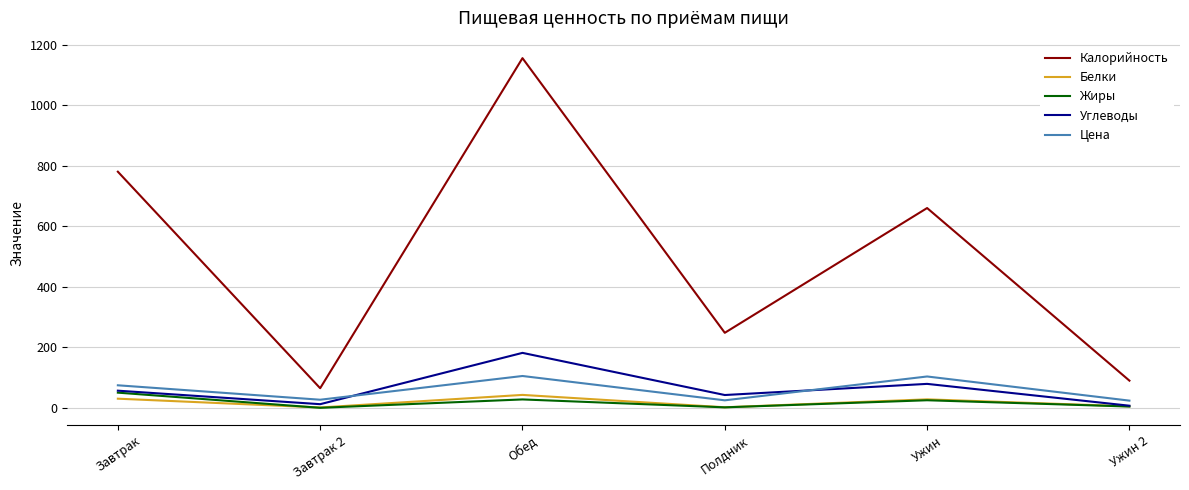

In Цена, how many points are higher than both neighbors (excluding endpoints)?

2